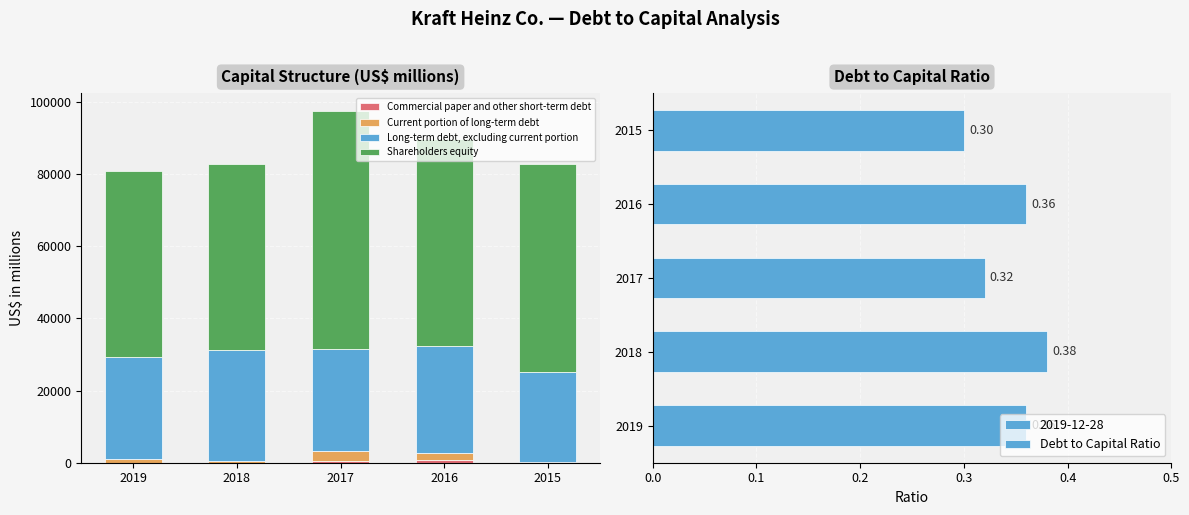

Reading left to right, extract all data points from this chart.

Commercial paper and other short-term debt: 2019=6.0	2018=21.0	2017=460.0	2016=645.0	2015=4.0
Current portion of long-term debt: 2019=1022.0	2018=377.0	2017=2743.0	2016=2046.0	2015=79.0
Long-term debt, excluding current portion: 2019=28216.0	2018=30770.0	2017=28333.0	2016=29713.0	2015=25151.0
Shareholders equity: 2019=51623.0	2018=51657.0	2017=66034.0	2016=57358.0	2015=57685.0
Debt to Capital Ratio: 2019=0.4	2018=0.4	2017=0.3	2016=0.4	2015=0.3